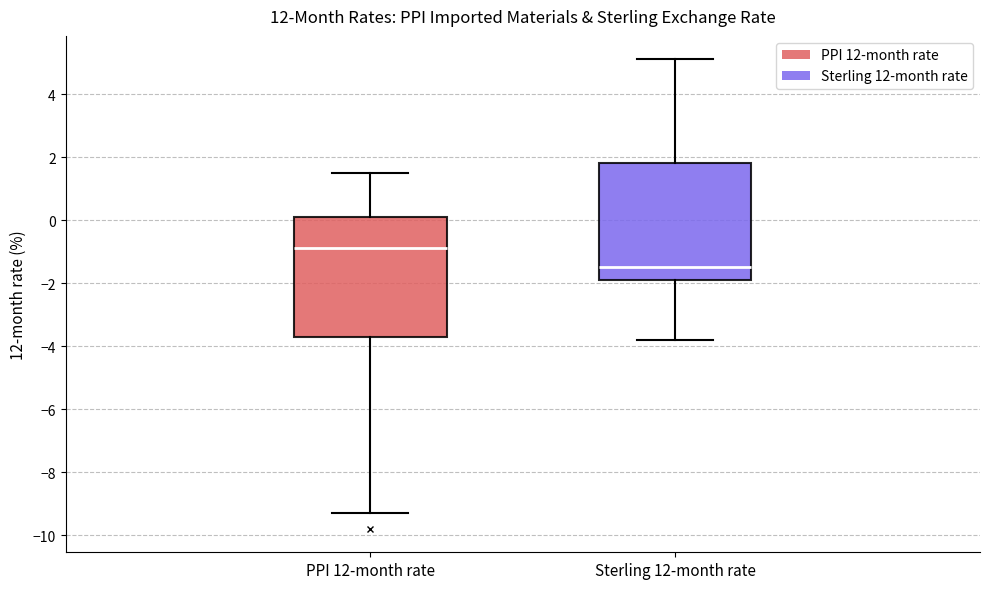

Reading left to right, transcribe this box plot: for each box, give where its median line is, the range the box spans, and where its two whiskers end, as read against the y-axis. The values are not printed on the chart, so give them approximately, as read against the axis.

PPI 12-month rate: median -0.8, box -3.6 to 0.2, whiskers -9.2 to 1.6
Sterling 12-month rate: median -1.4, box -1.8 to 1.8, whiskers -3.8 to 5.2